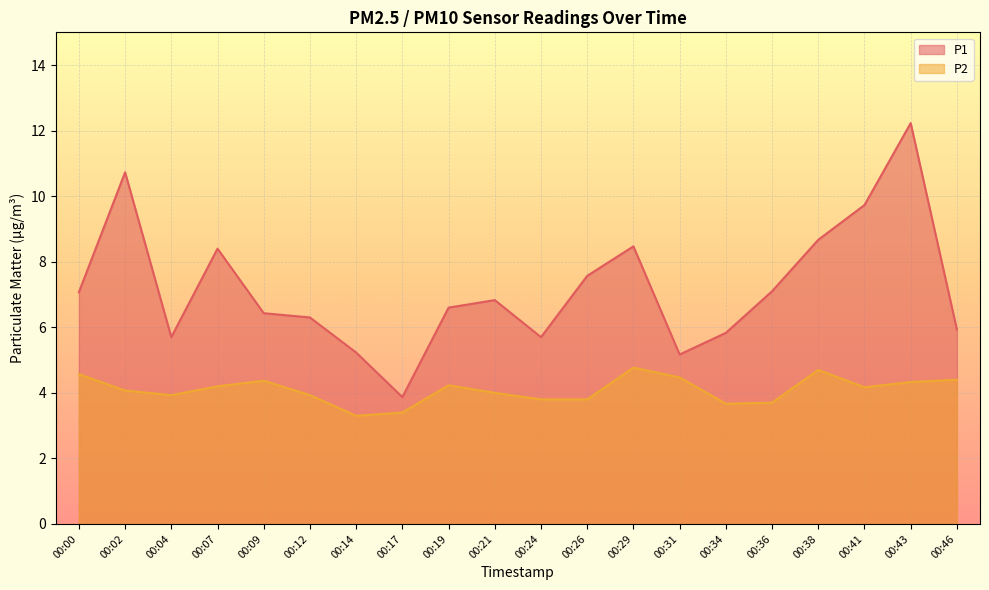

What is the difference between the P1 values at 00:46 and 00:21?

0.9